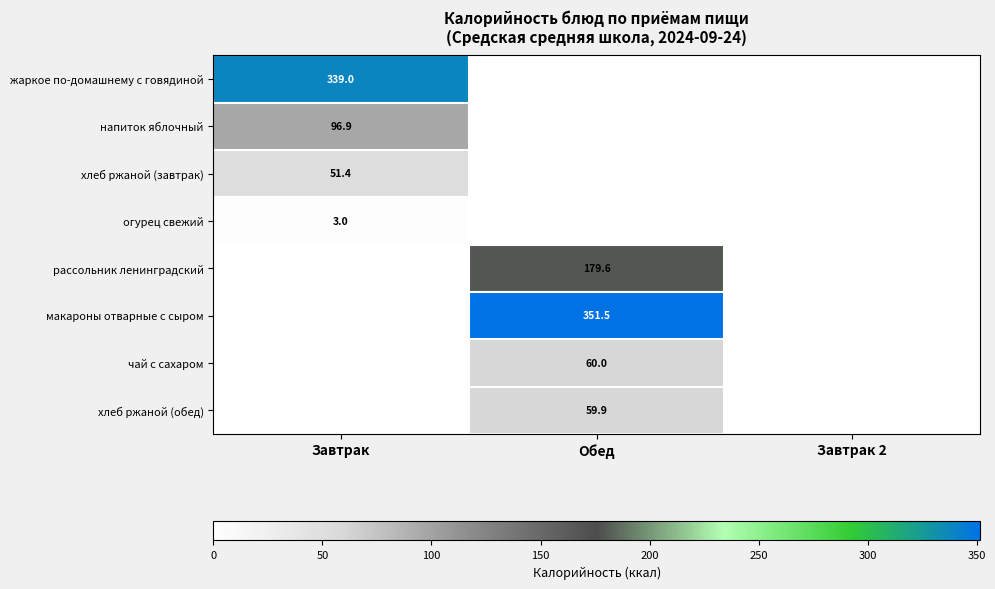

The value of хлеб ржаной (завтрак) at Завтрак is 51.4. True or false?

True